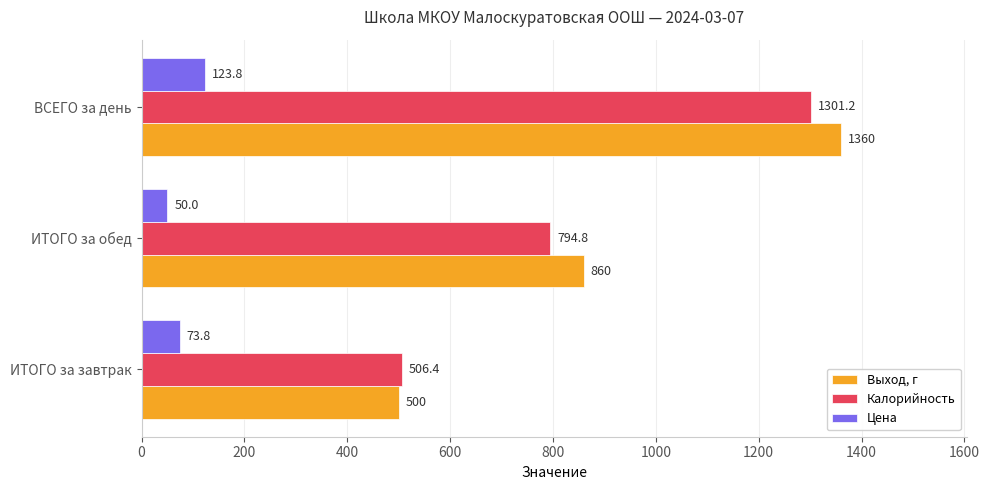

Rank the categories by Калорийность value from highest to lowest.

ВСЕГО за день, ИТОГО за обед, ИТОГО за завтрак